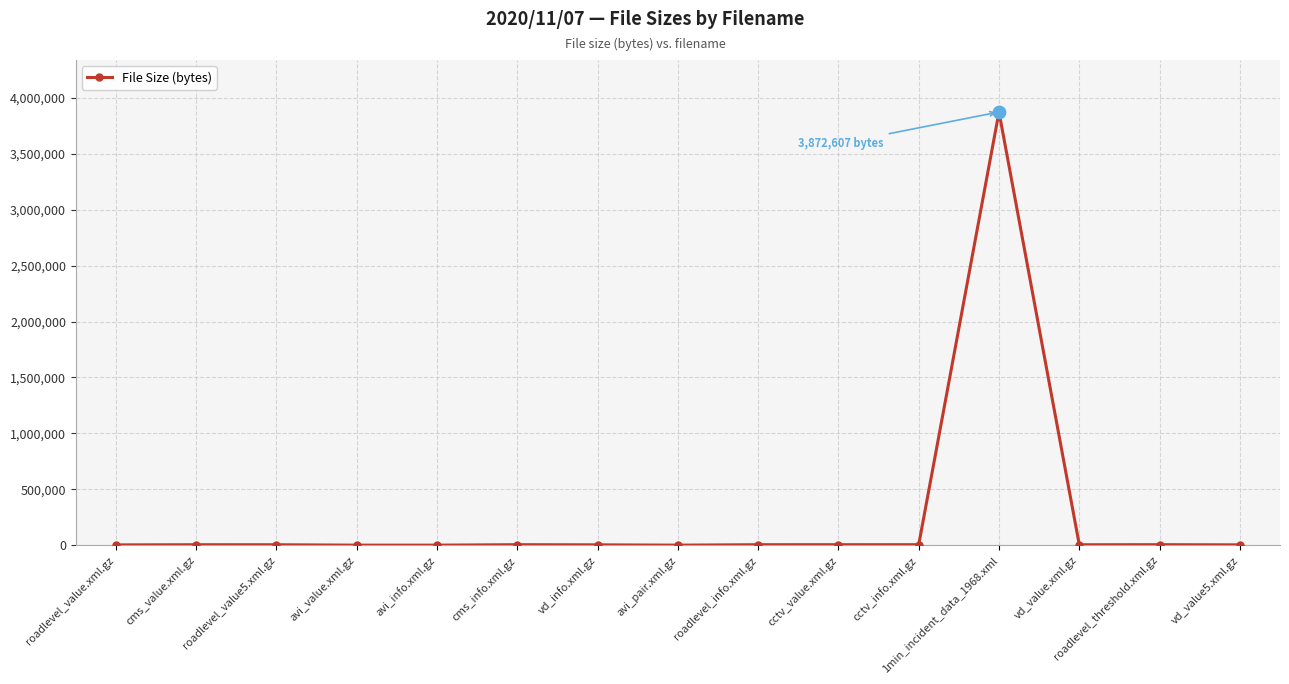

What is the greatest value displayed?

3872607